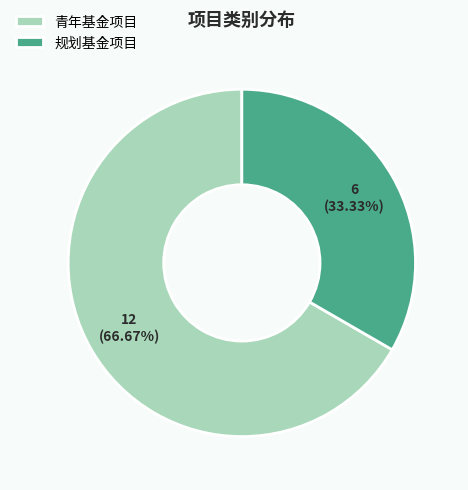

To the nearest percent, what percentage of the pie is 青年基金项目?

67%